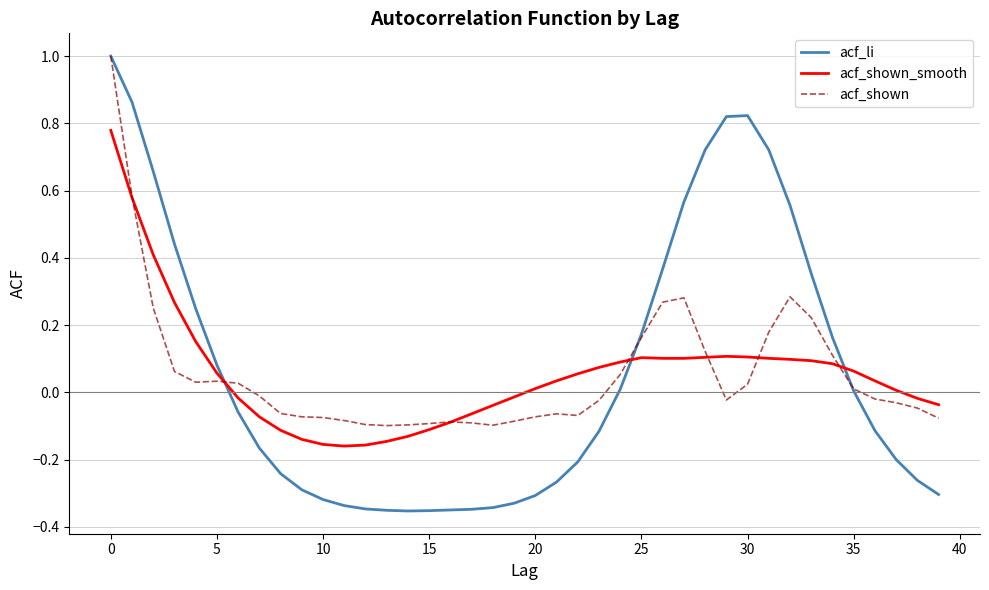

What is the highest value of the acf_li series?

1.0